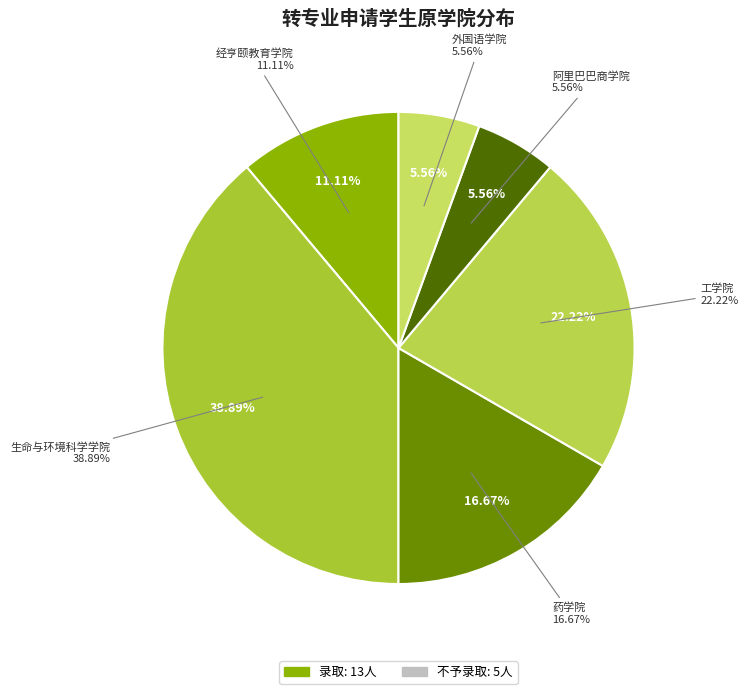

To the nearest percent, what portion does 生命与环境科学学院 represent?

39%